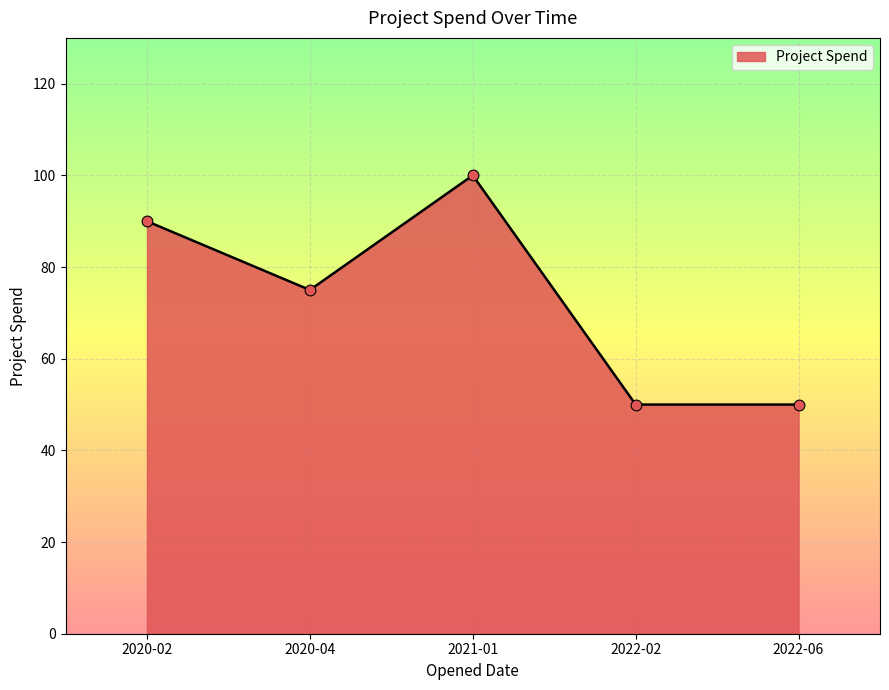

Between 2020-04 and 2022-02, which is larger?

2020-04